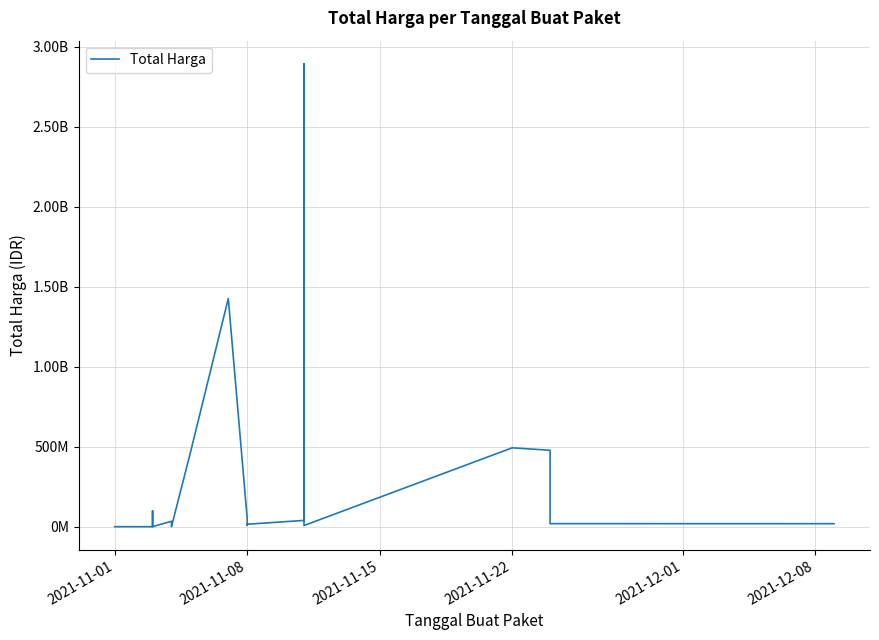

How many points are higher than both their immediate neighbors (excluding endpoints)?

5